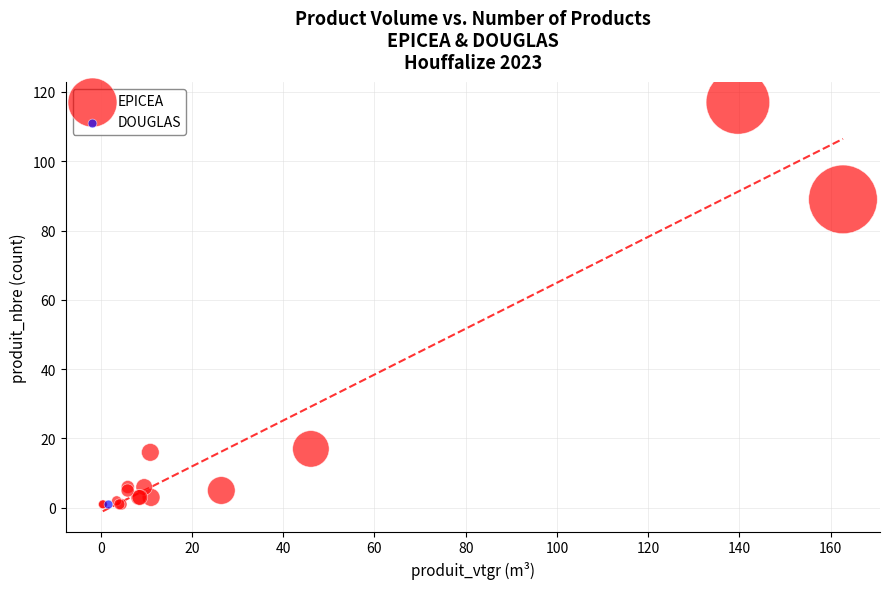

What are all the series names shown in the legend?

EPICEA, DOUGLAS